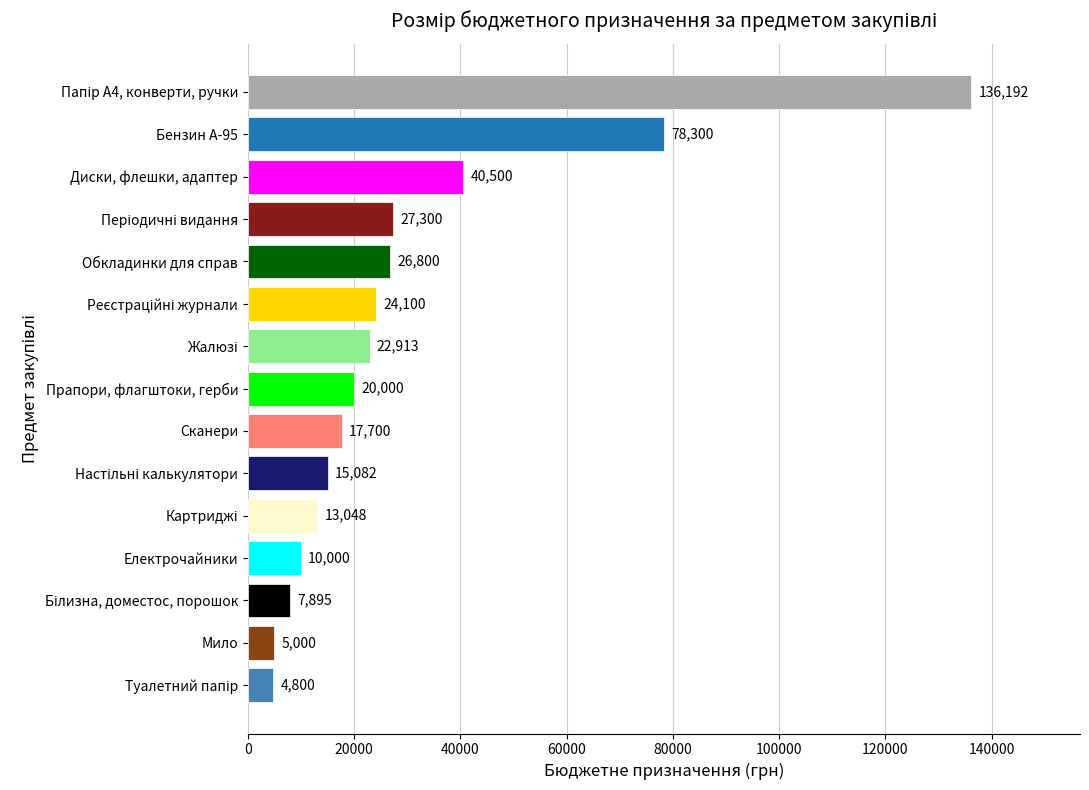

Is it true that the value at Прапори, флагштоки, герби is 20000.0?

True